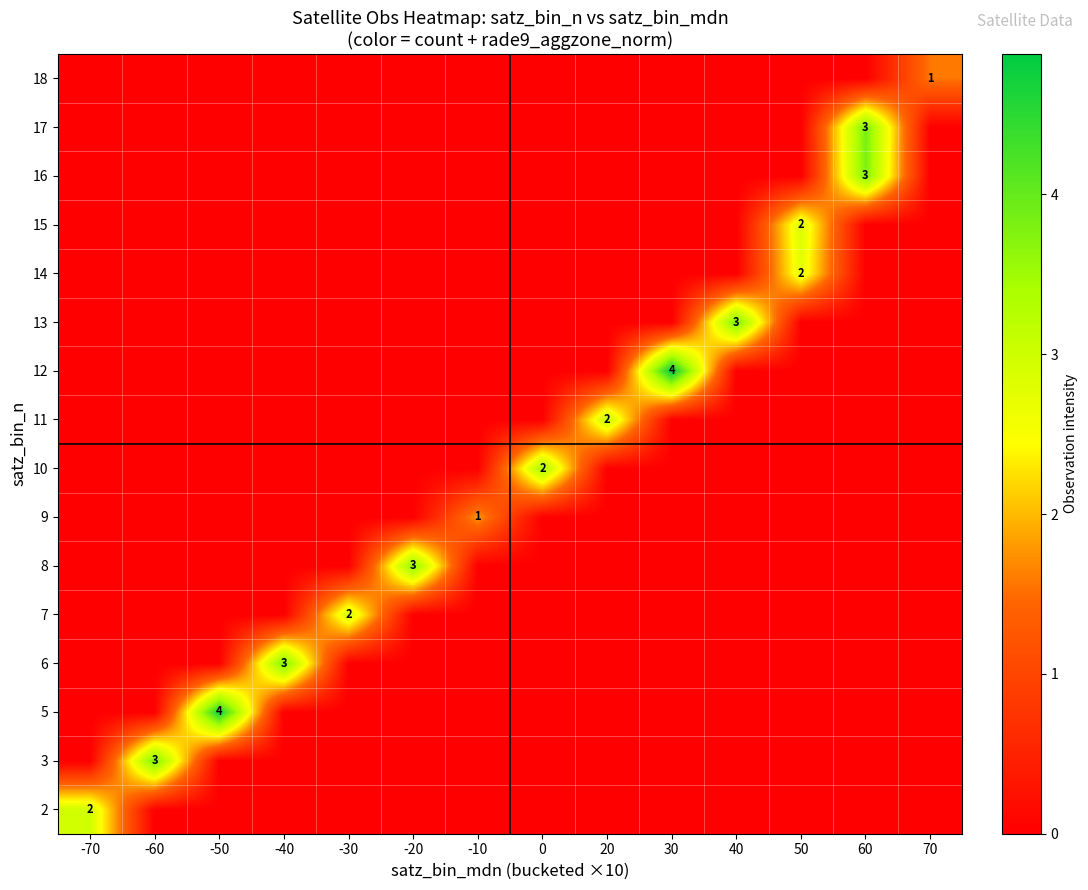

What is the total value across all series at 70?

1.6